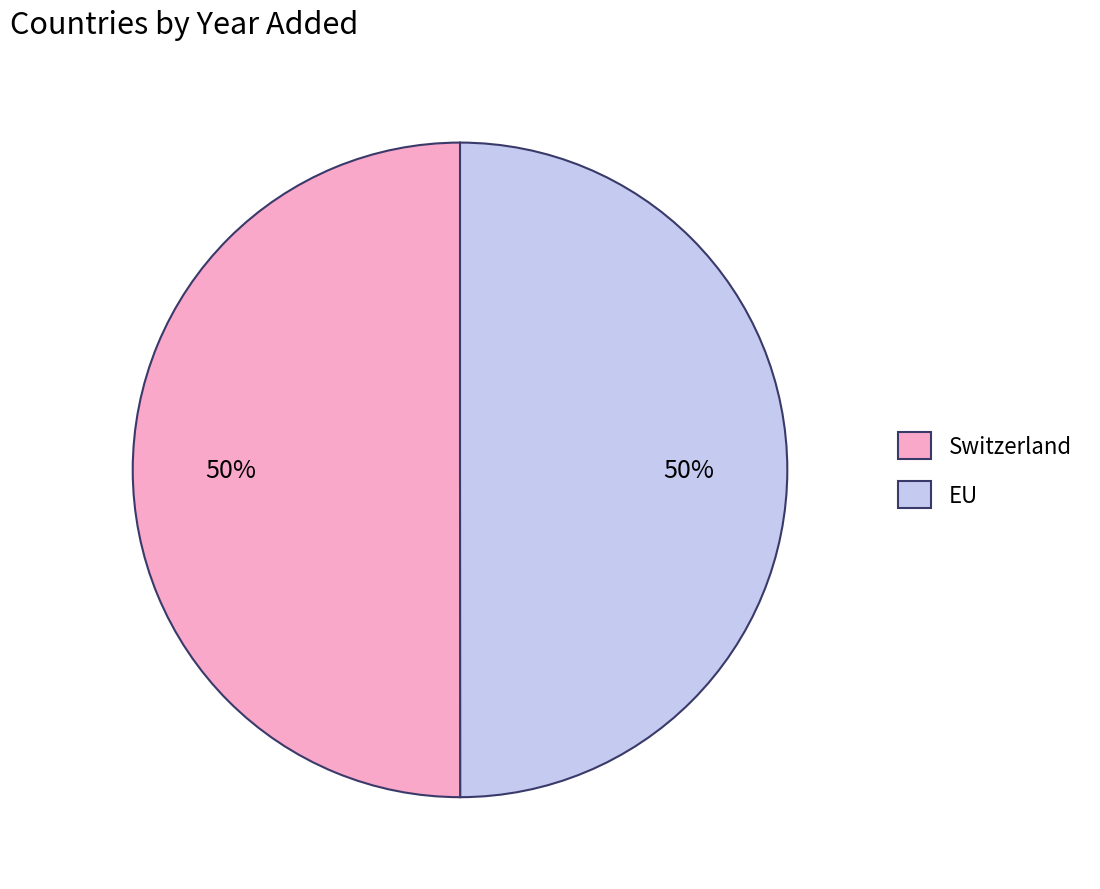

Count the number of slices in the pie.

2